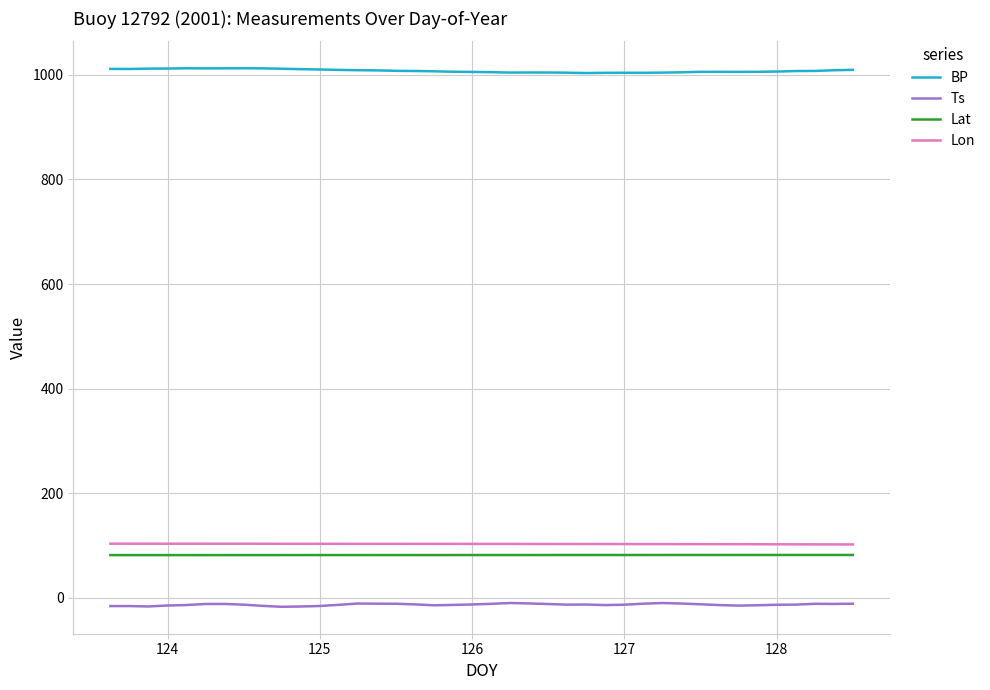

True or false: Ts and BP intersect in this chart.

False